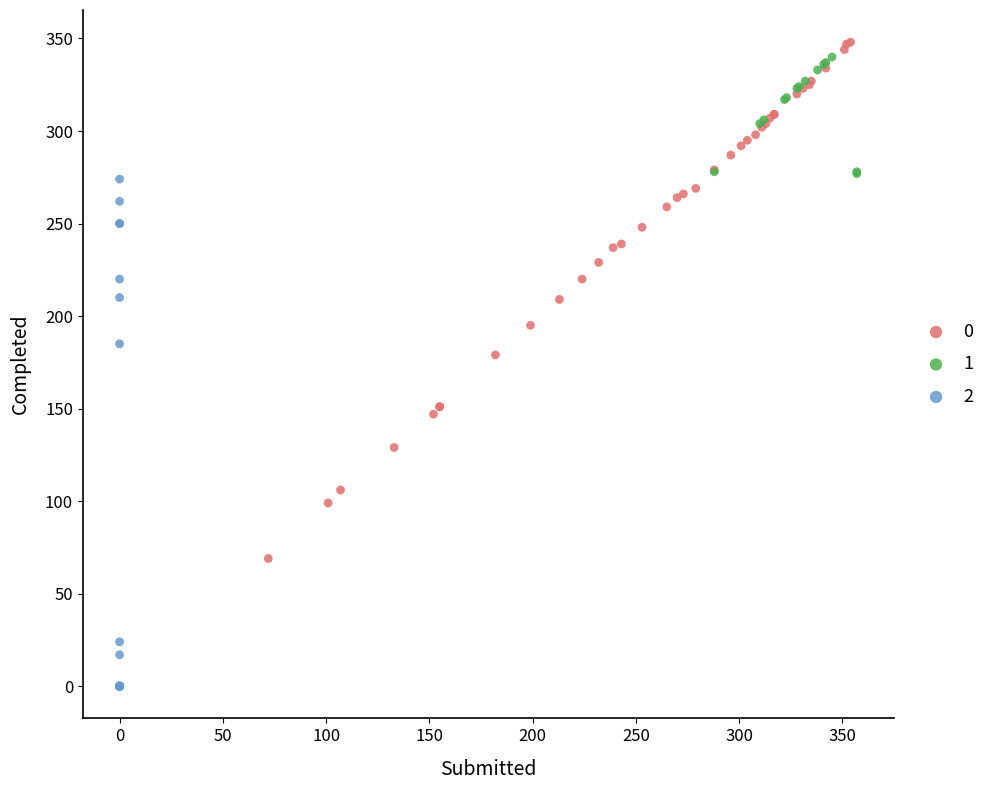

Which series contains the lowest Y value?

2